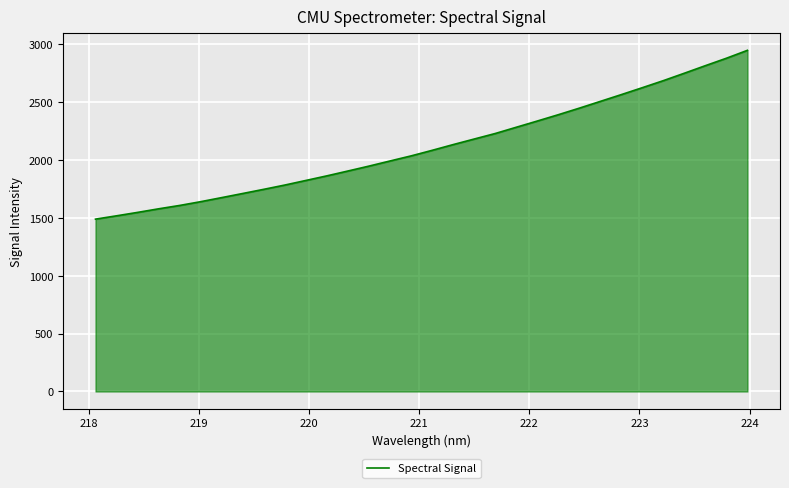

True or false: the data has more than 0 interior local peaks.

False